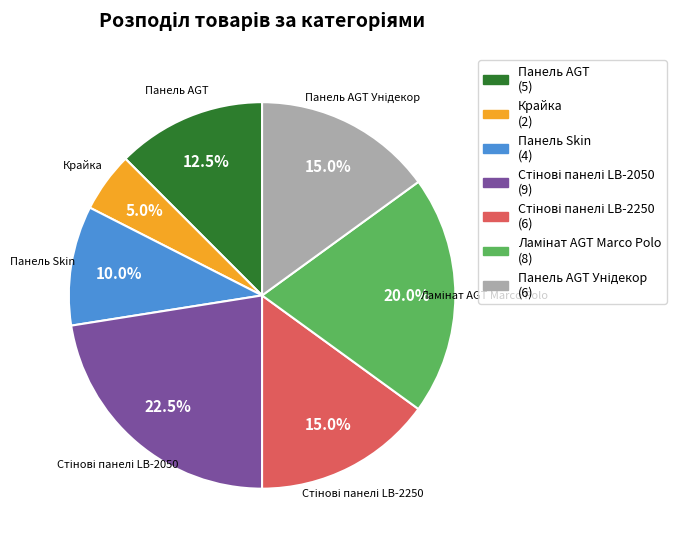

Between Панель AGT and Крайка, which is larger?

Панель AGT